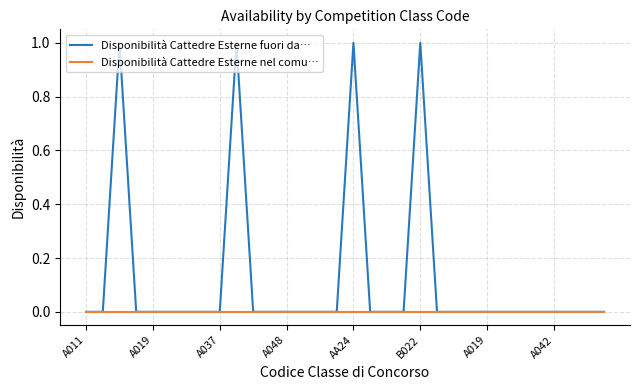

List the series in order of their overall mean, lowest first.

Disponibilità Cattedre Esterne nel comu…, Disponibilità Cattedre Esterne fuori da…